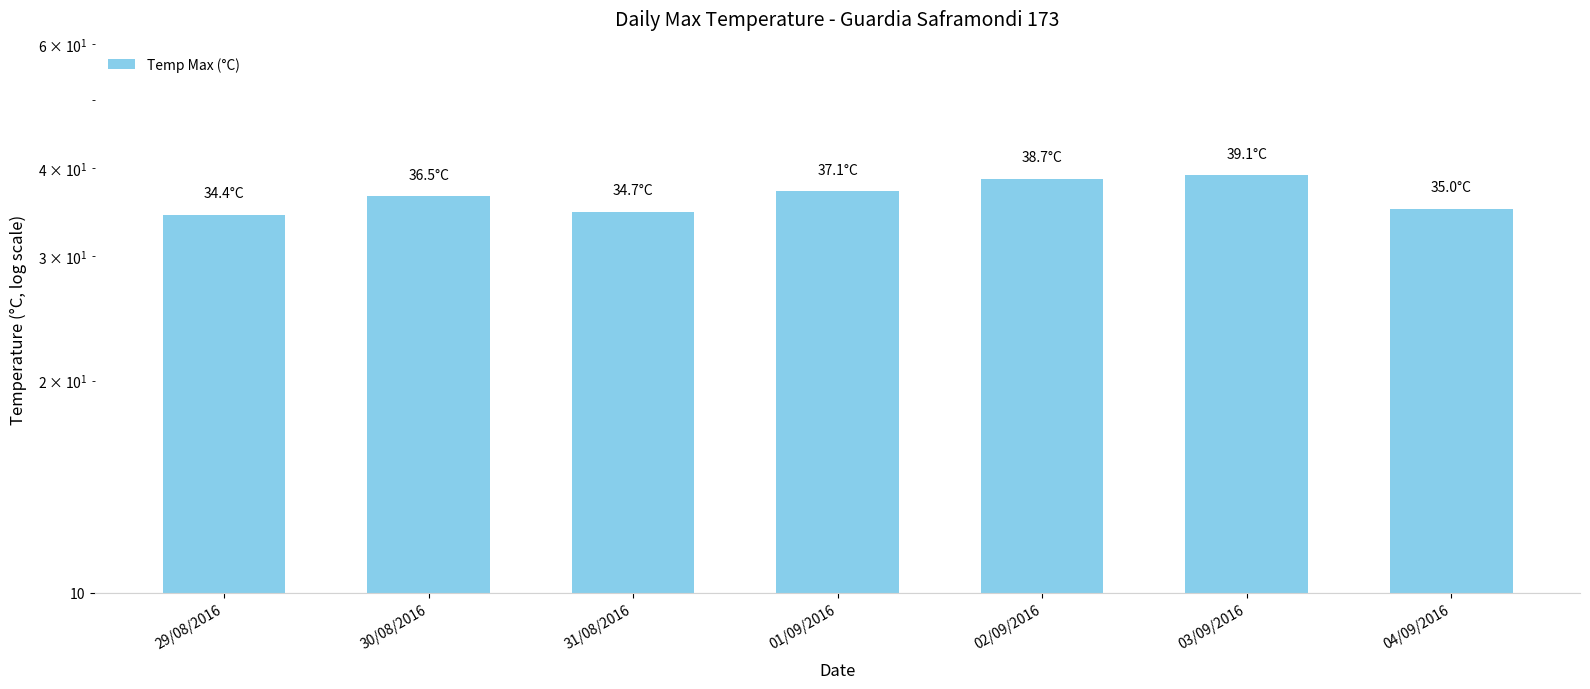

List the labels in order of value, largest first.

03/09/2016, 02/09/2016, 01/09/2016, 30/08/2016, 04/09/2016, 31/08/2016, 29/08/2016